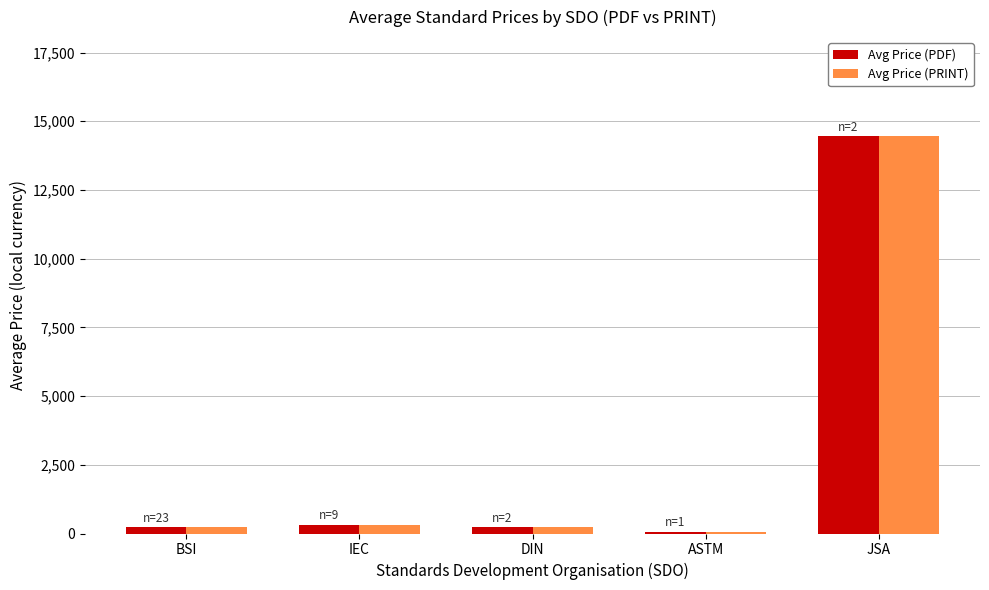

What is the label of the 1st bar from the right?

JSA